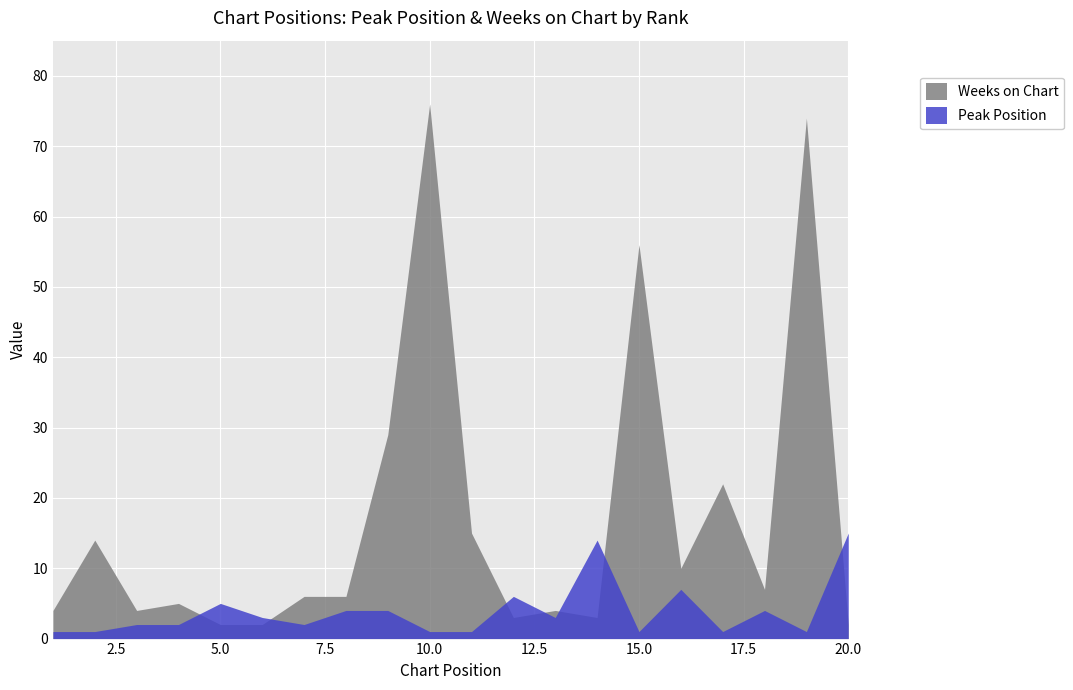

What is the sum of all Peak Position values?

78